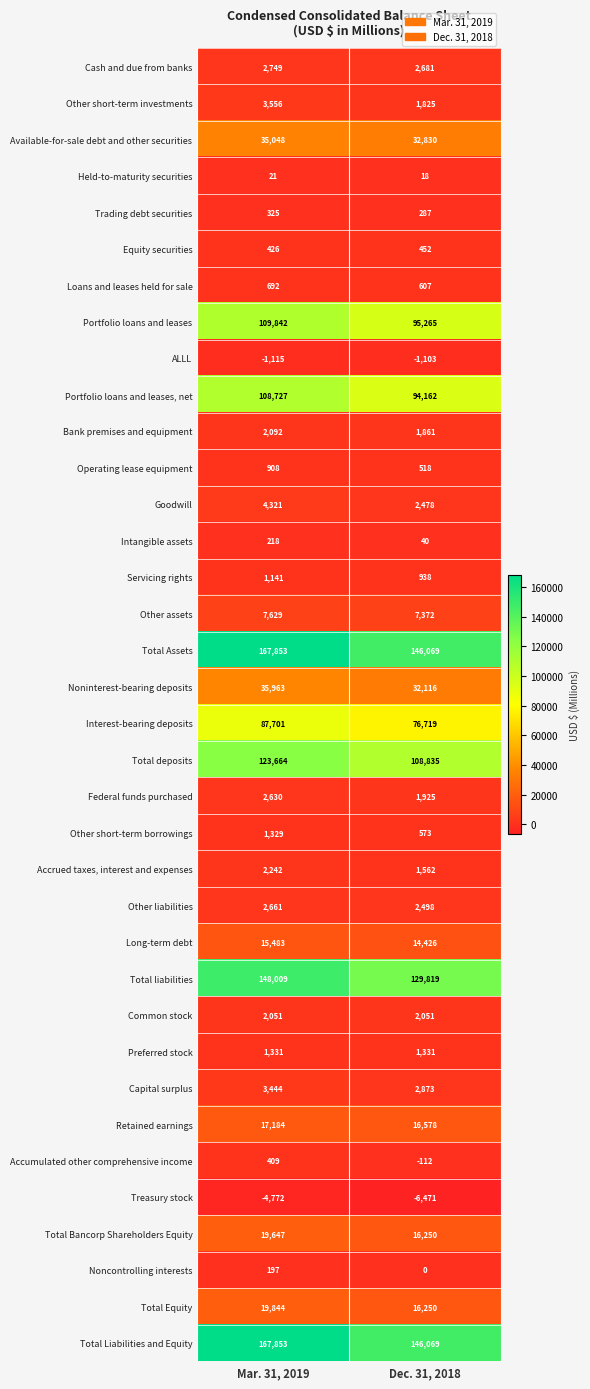

What is the sum of the Common stock values at Mar. 31, 2019 and Dec. 31, 2018?

4102